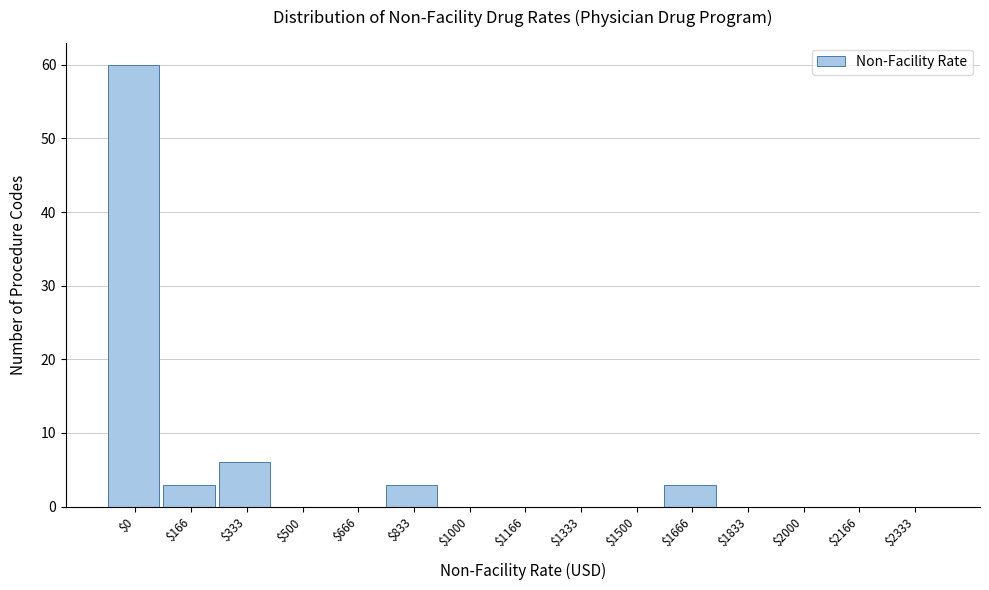

Is it true that the value at $1333 is 28?

False